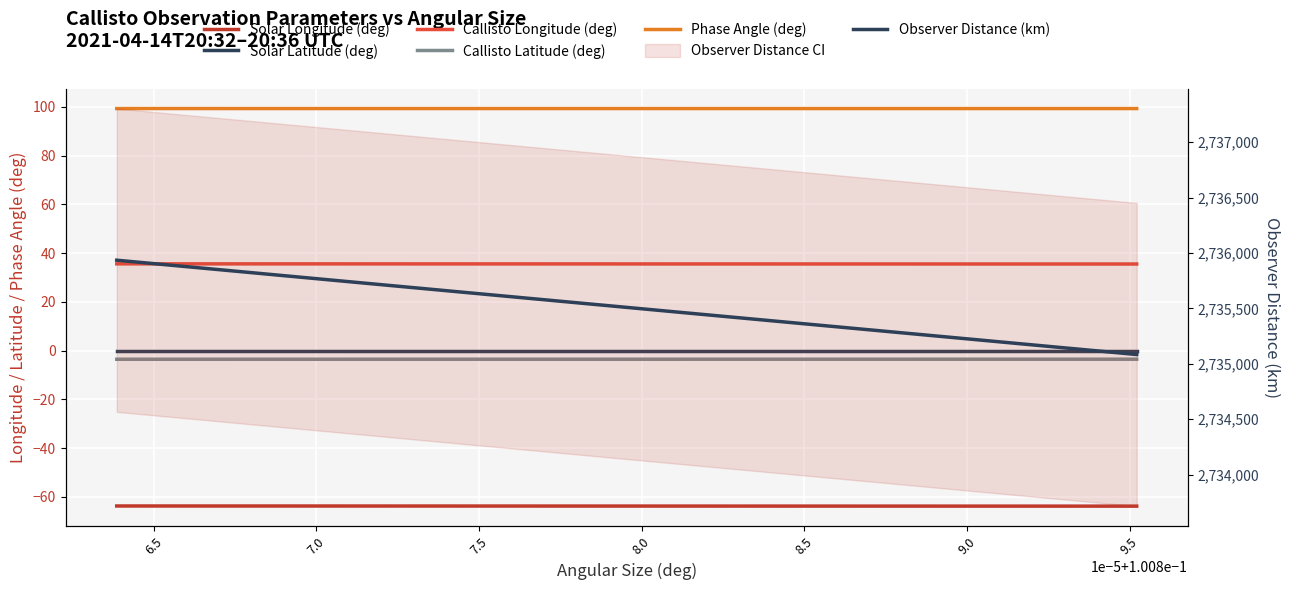

At 9.5, list the series in order from largest to smallest.

Observer Distance (km), Phase Angle (deg), Callisto Longitude (deg), Solar Latitude (deg), Callisto Latitude (deg), Solar Longitude (deg)